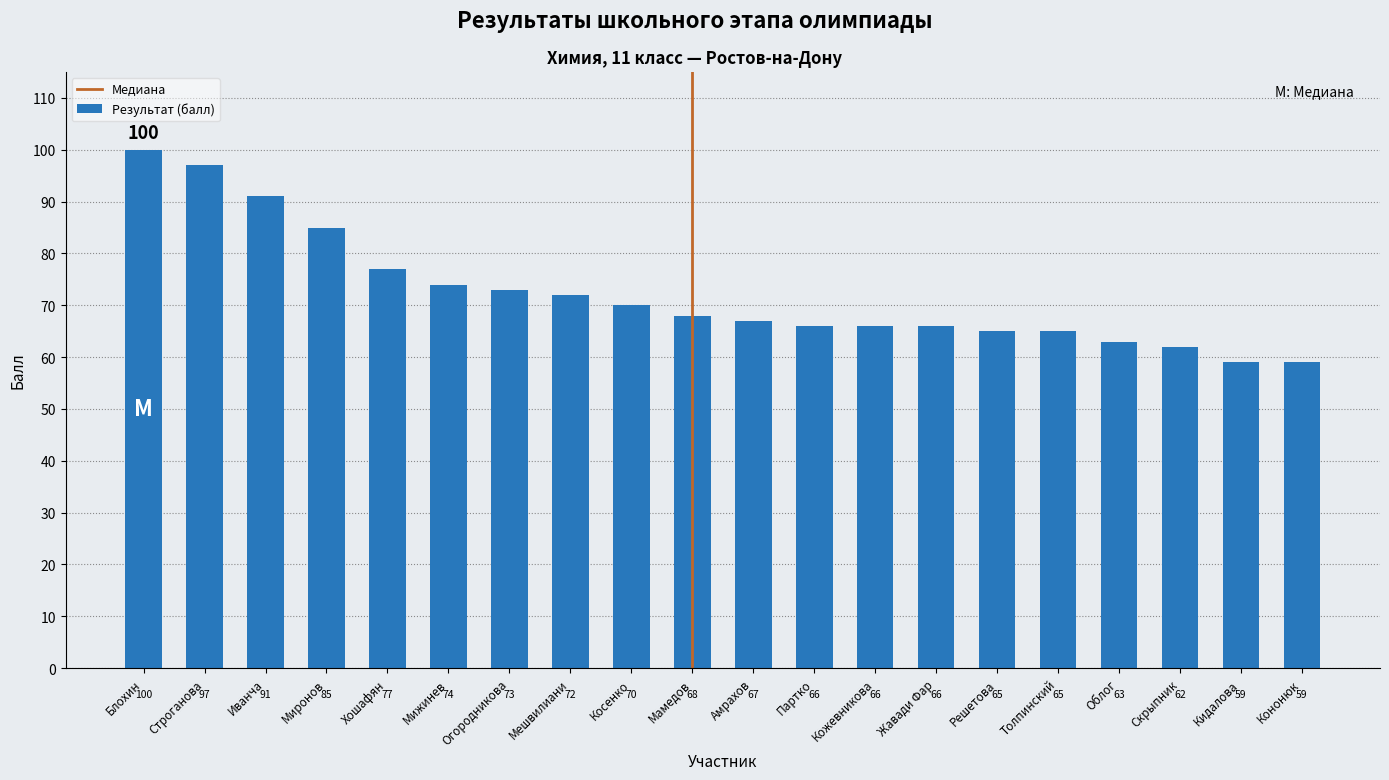

Is it true that the value at Мижинев is 74?

True